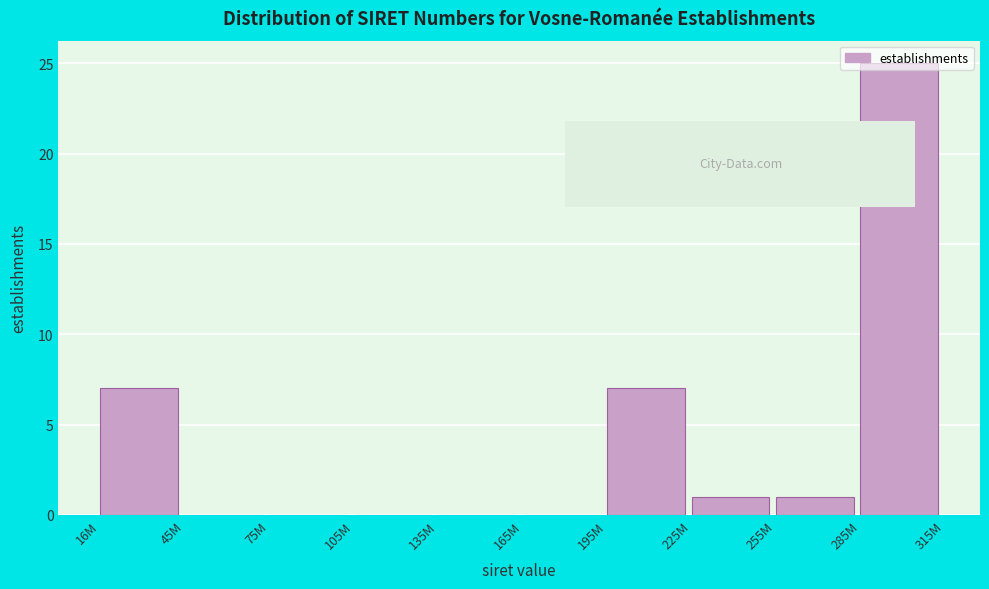

True or false: the data shows -11 at 45M.

False